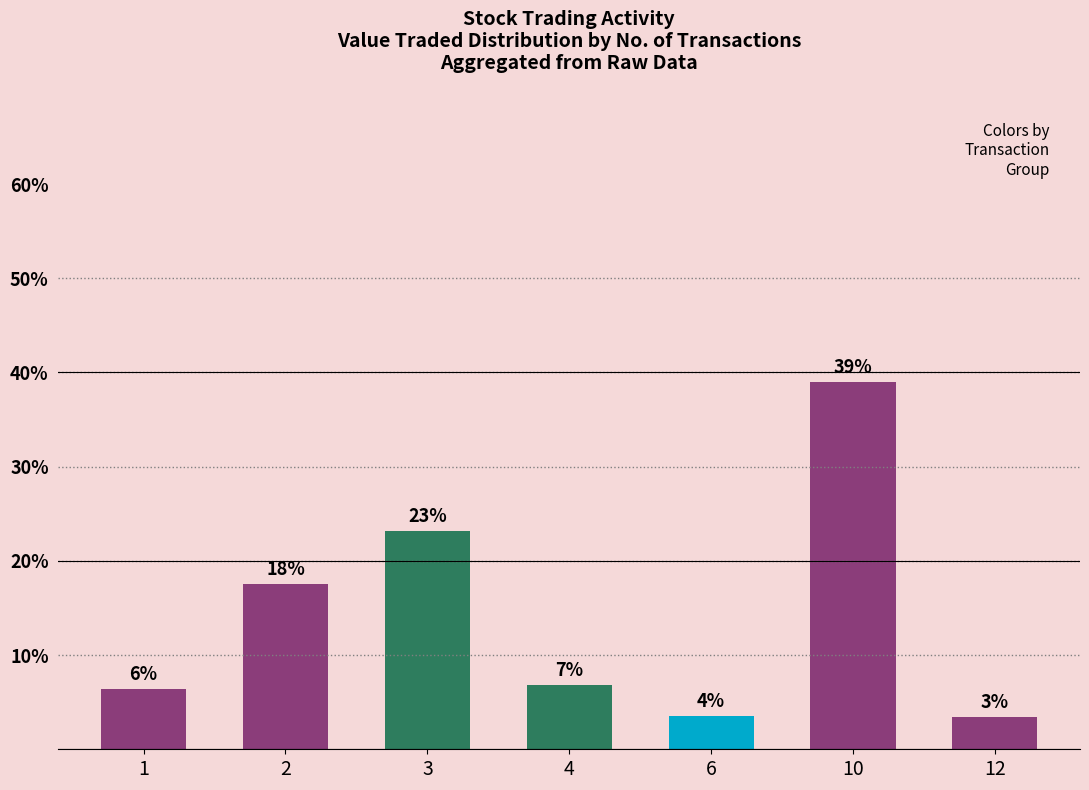

Does the chart contain any negative values?

No